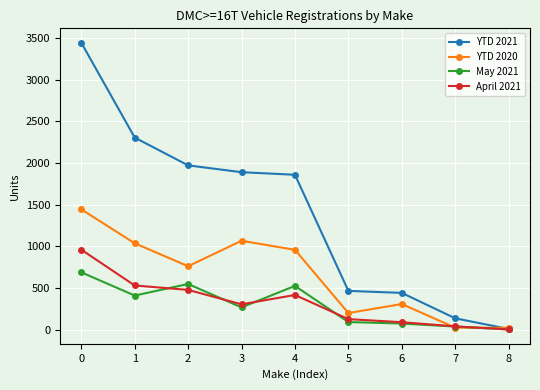

How many intersections are there between YTD 2021 and YTD 2020?

1